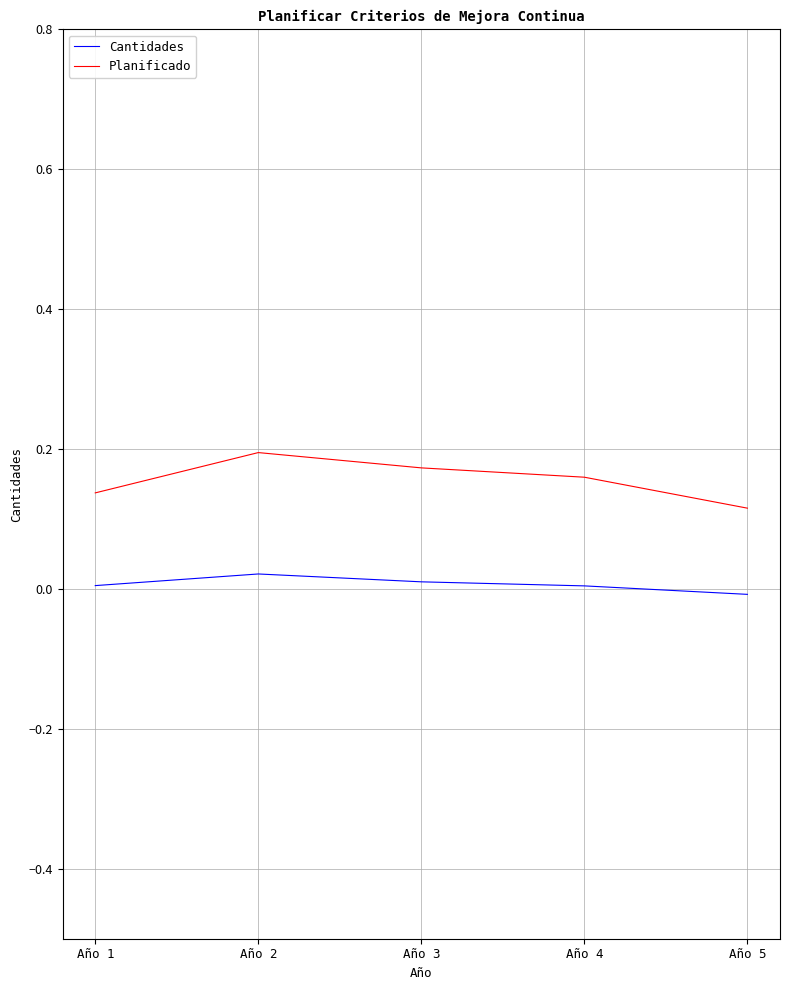

Which category has the lowest value in the Planificado series?

Año 5